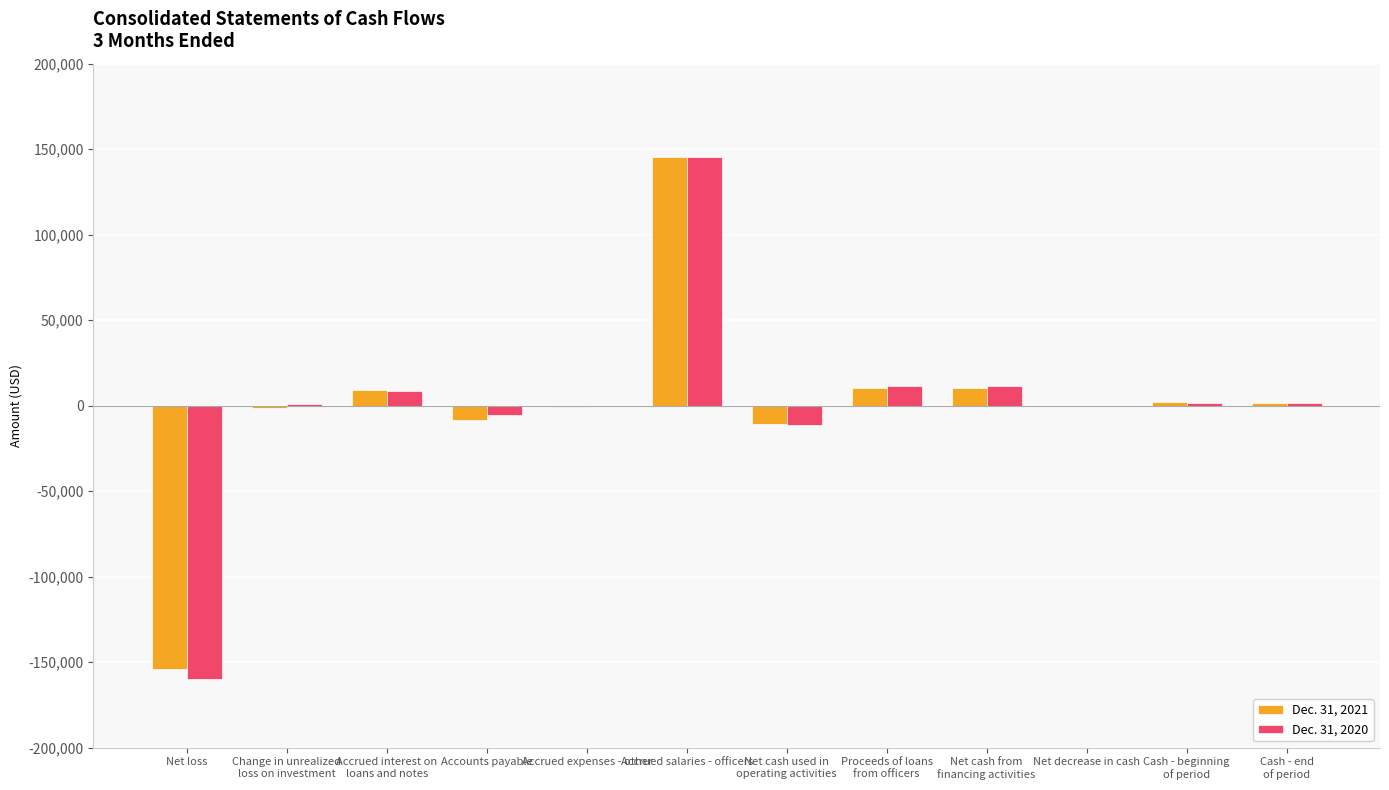

Count the number of data series in this chart.

2